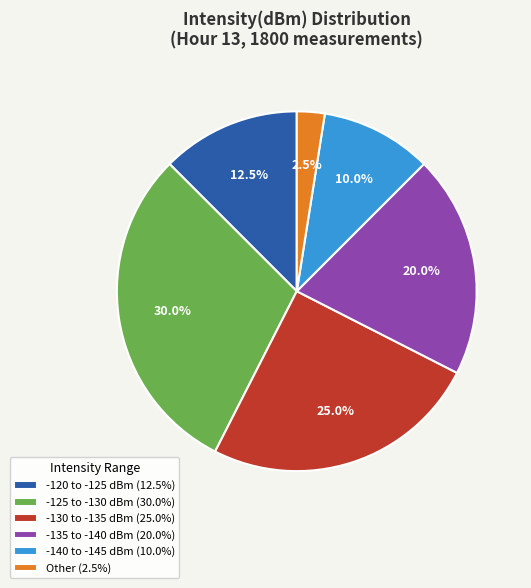

Count the number of slices in the pie.

6